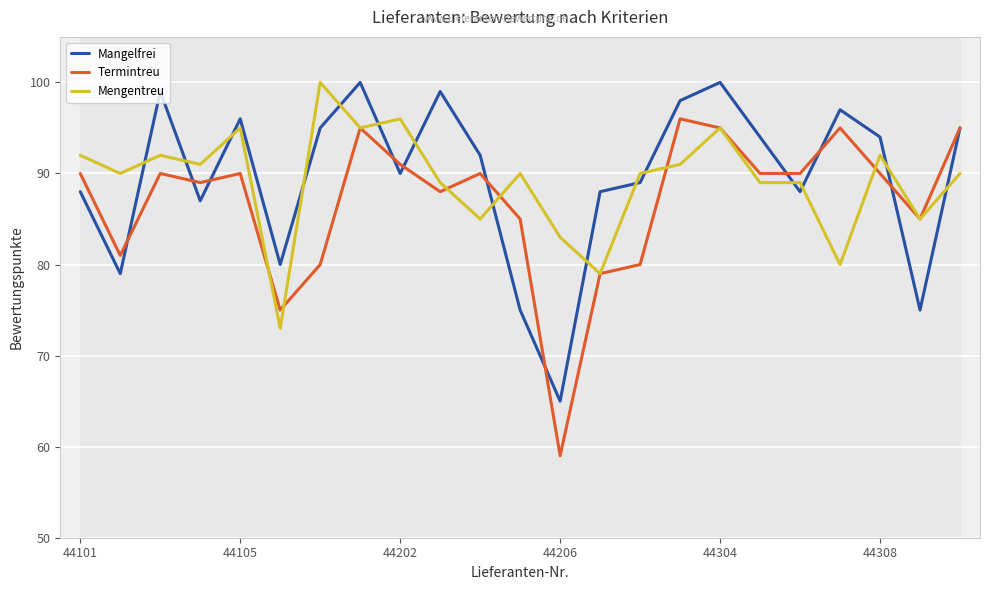

How many data points in Mangelfrei are less than 92?

11